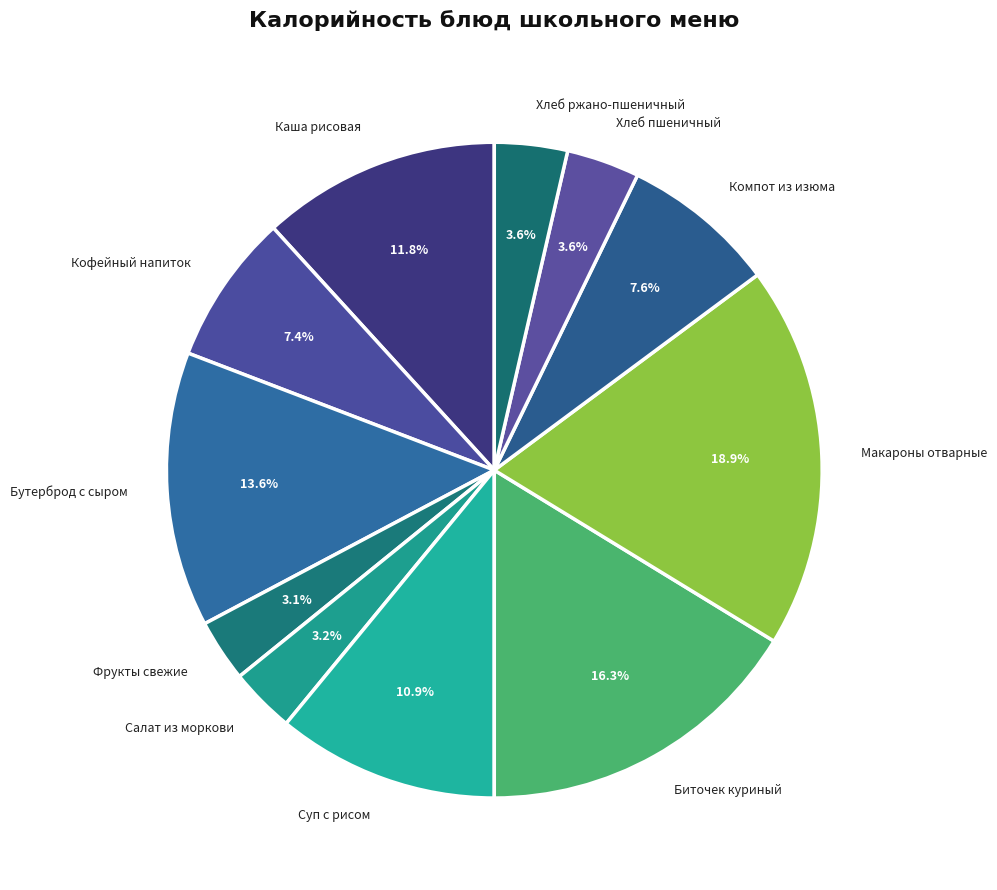

Count the number of slices in the pie.

11